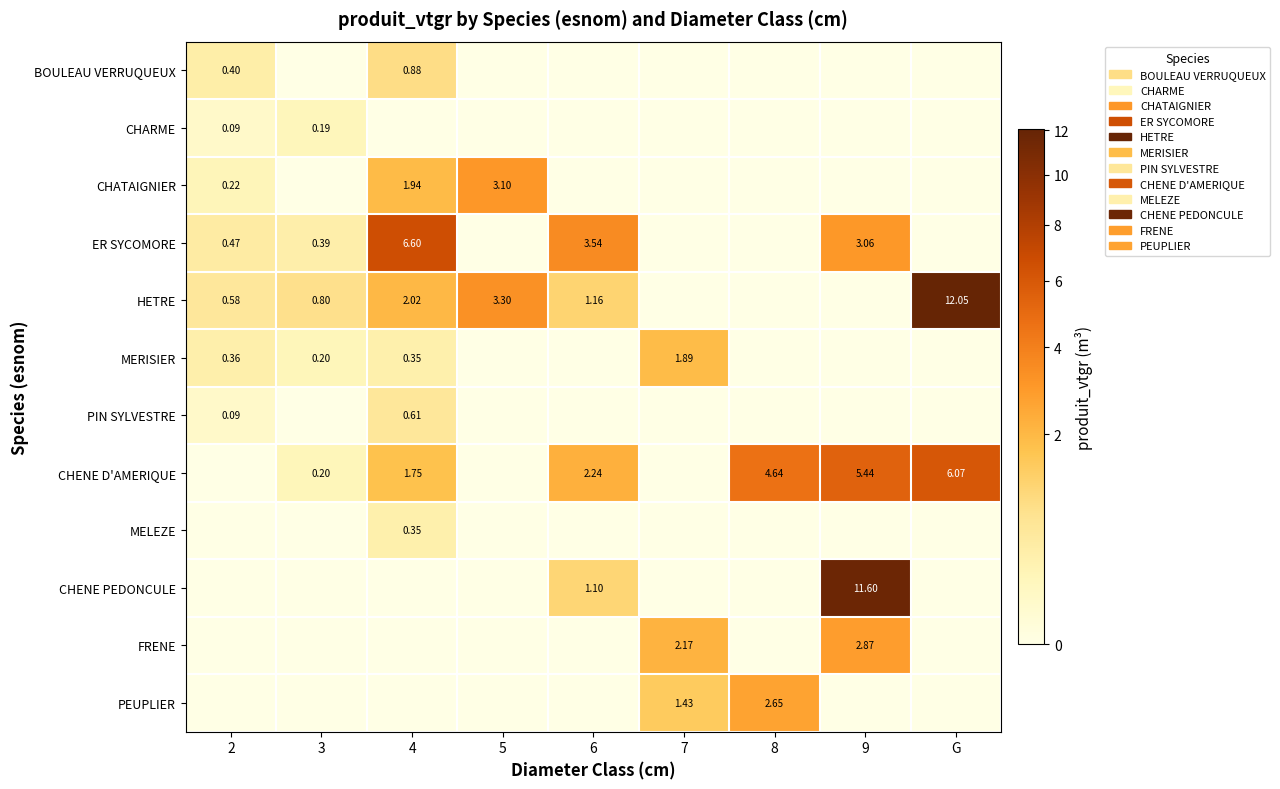

Is the value of HETRE at 2 greater than the value of MELEZE at 4?

Yes